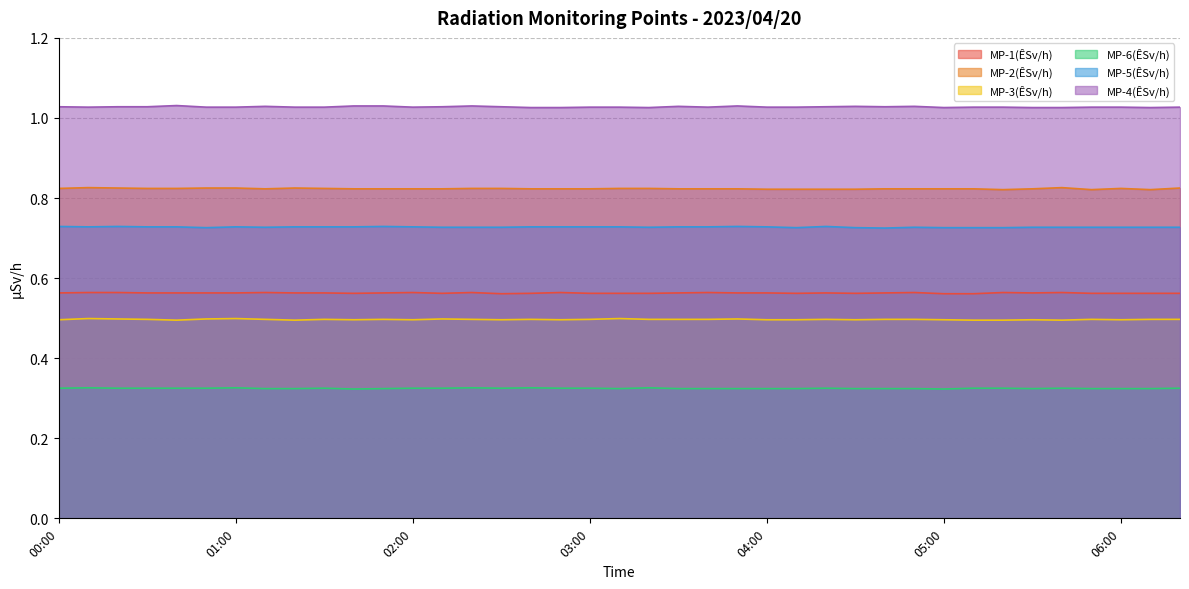

True or false: MP-1(ÊSv/h) and MP-2(ÊSv/h) cross at least once.

False